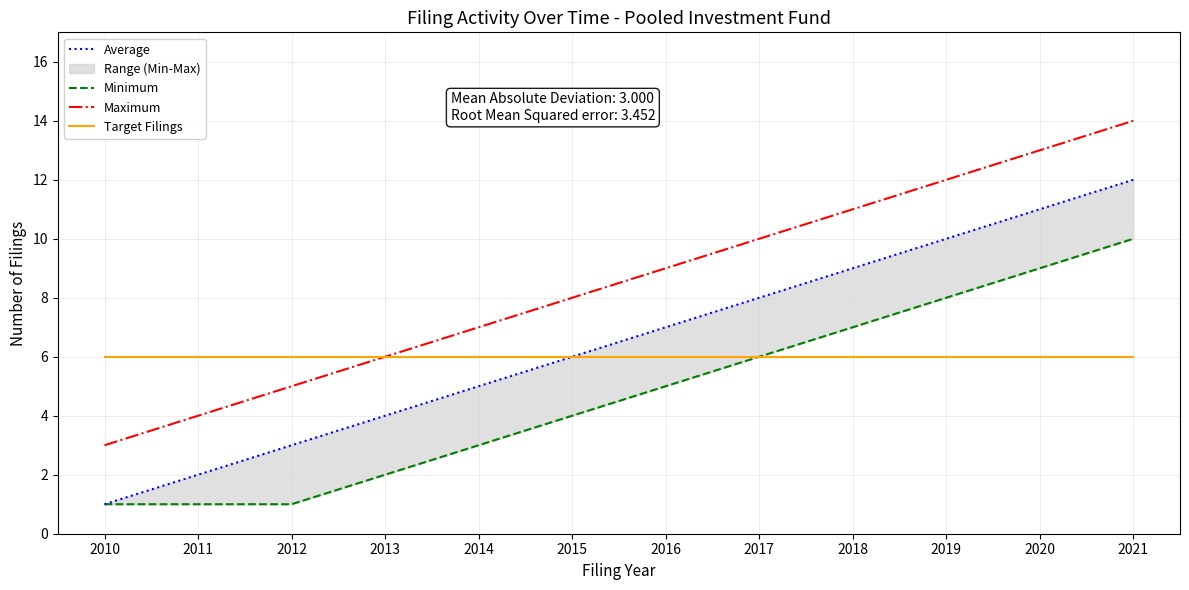

Reading left to right, what are all the values shown in this chart?

Average: 1	2	3	4	5	6	7	8	9	10	11	12
Minimum: 1	1	1	2	3	4	5	6	7	8	9	10
Maximum: 3	4	5	6	7	8	9	10	11	12	13	14
Target Filings: 6	6	6	6	6	6	6	6	6	6	6	6